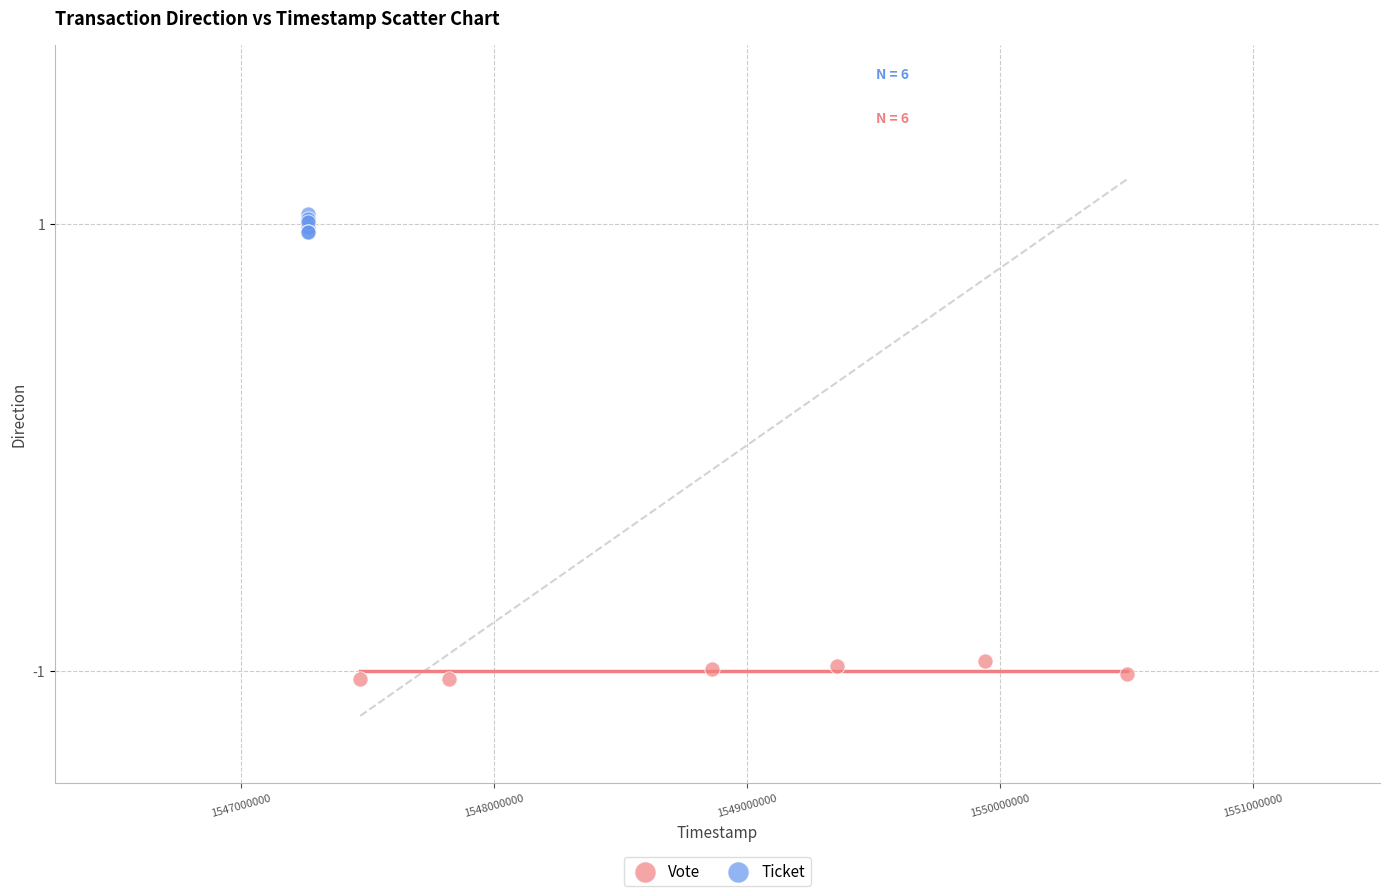

Which series contains the highest Y value?

Ticket